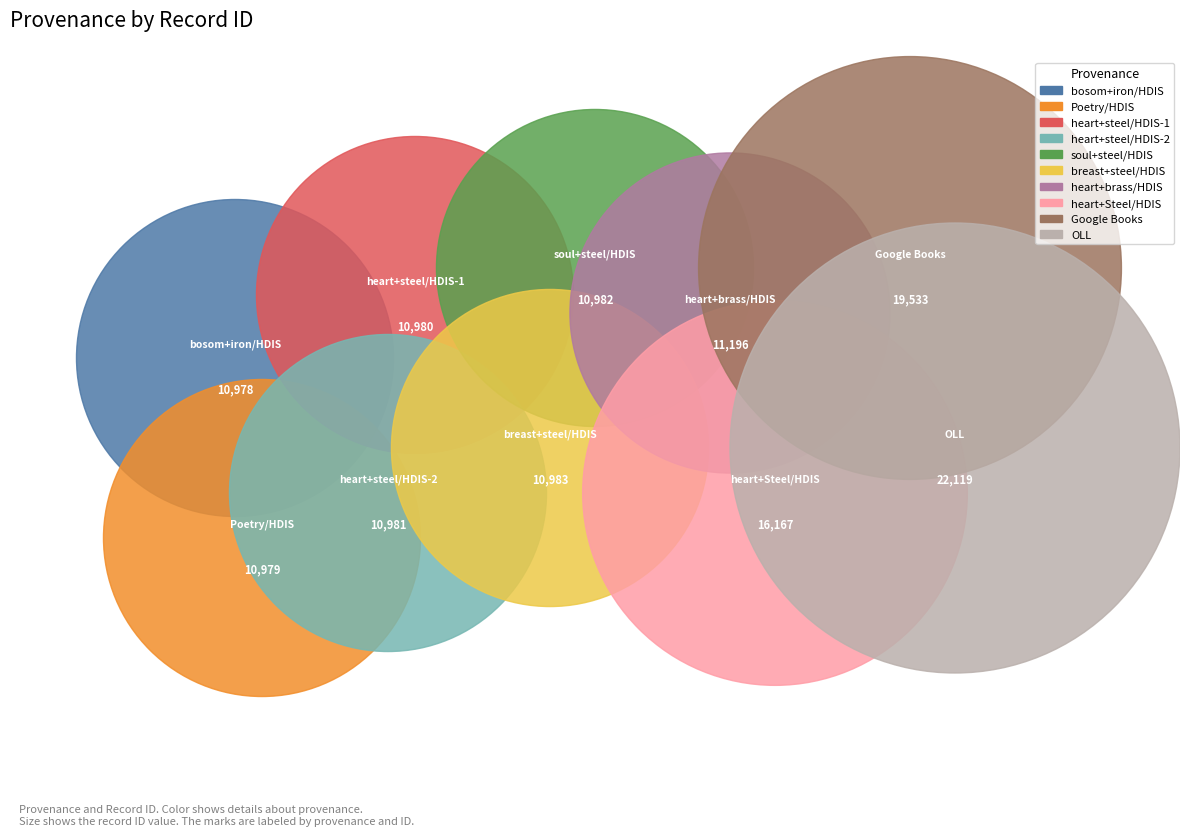

How many segments does this pie chart have?

10